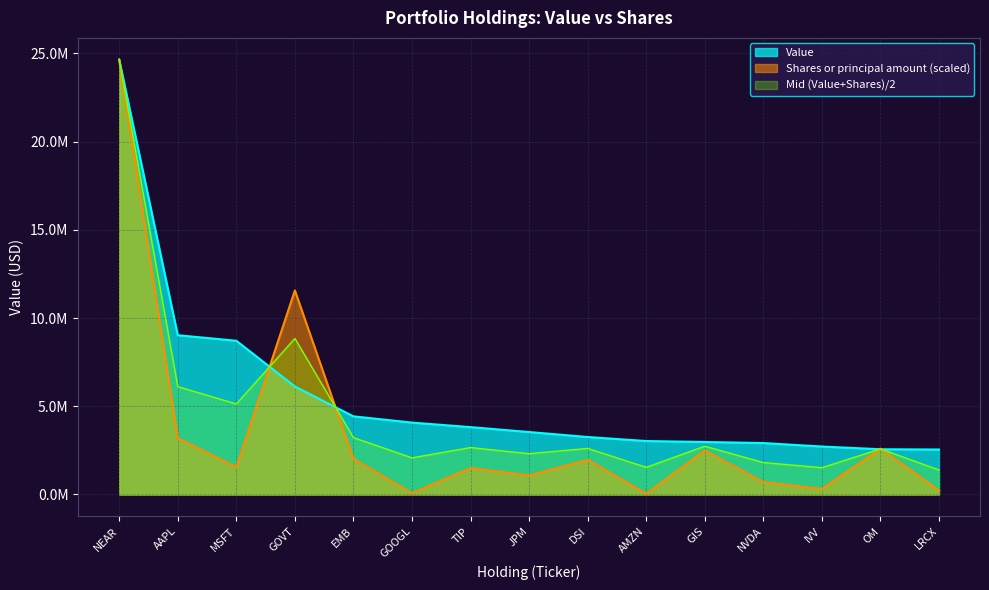

What is the label of the 14th point from the right?

AAPL